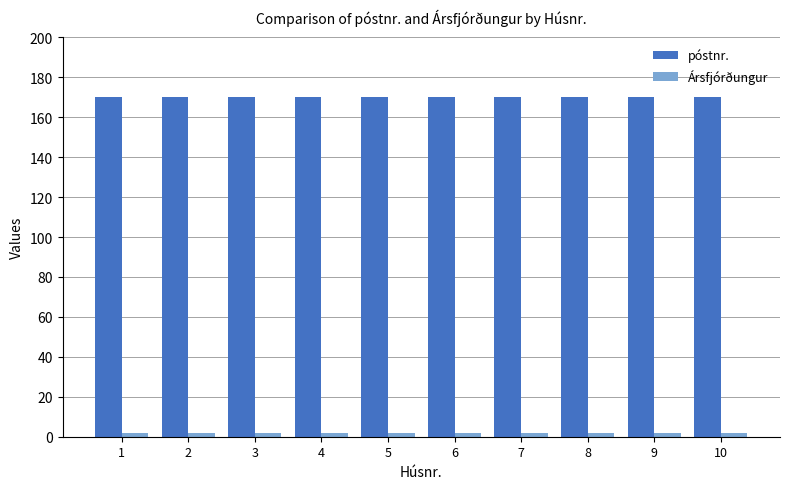

The Ársfjórðungur series shows 2 at 7. True or false?

True